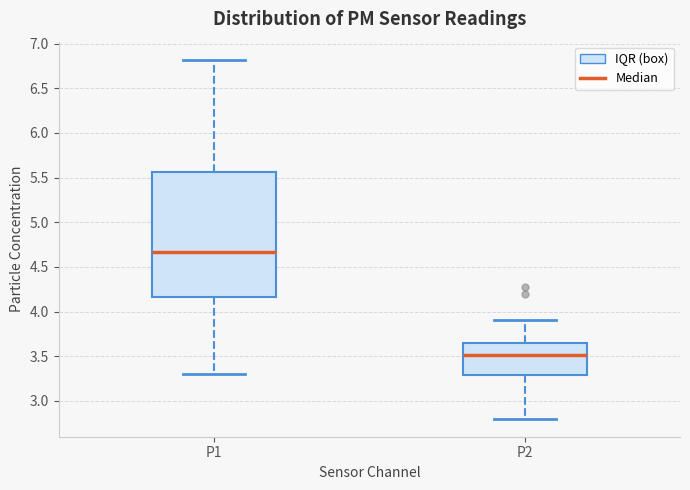

Reading left to right, read every box against the y-axis: the position of its median line, the range the box covers, and the ends of its whiskers. The values are not printed on the chart, so give them approximately, as read against the axis.

P1: median 4.65, box 4.15 to 5.55, whiskers 3.30 to 6.80
P2: median 3.50, box 3.30 to 3.65, whiskers 2.80 to 3.90